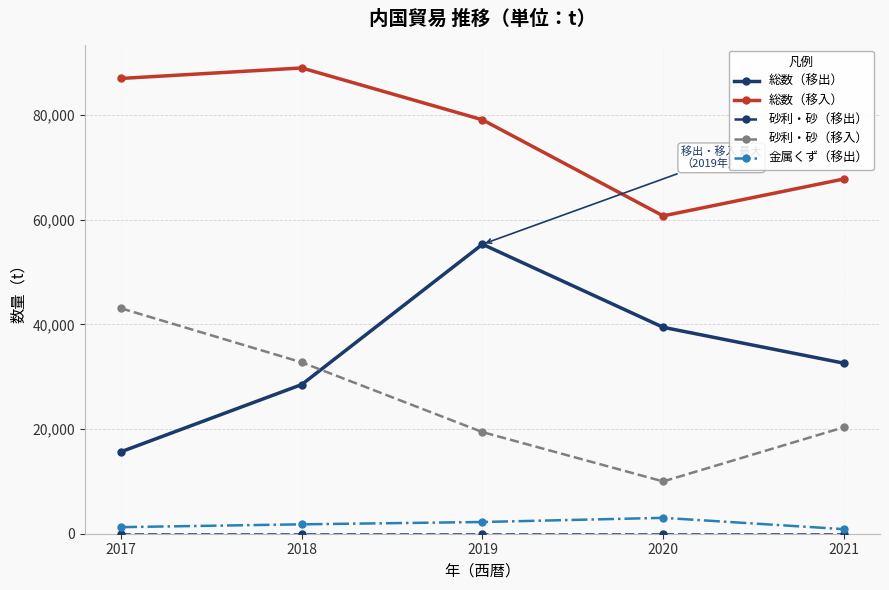

At which category does 砂利・砂（移入） reach its first local valley?

2020